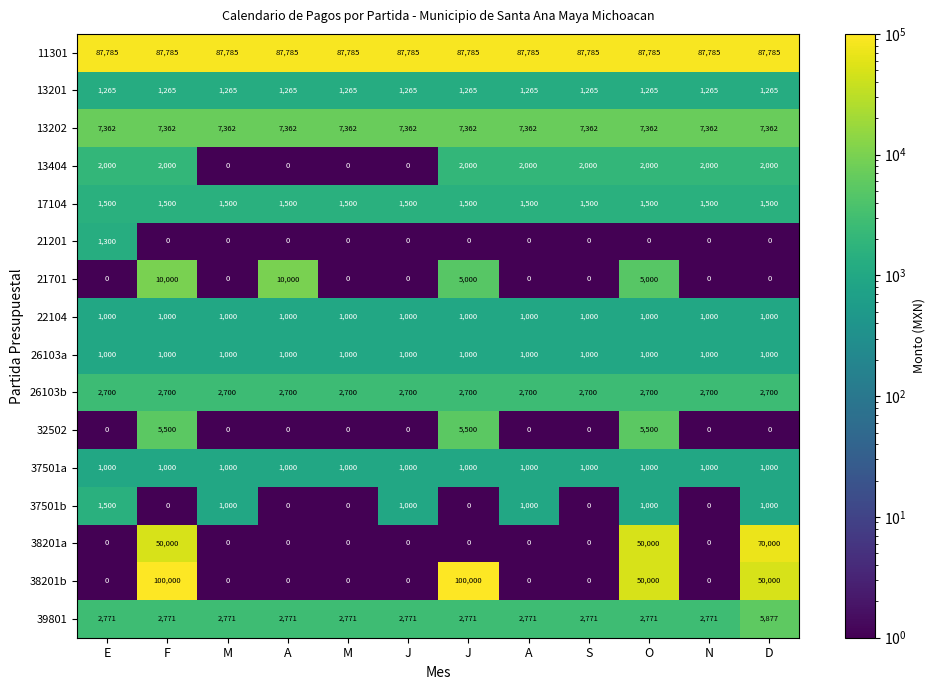

At D, list the series in order from smallest to largest.

21201, 21701, 32502, 22104, 26103a, 37501a, 37501b, 13201, 17104, 13404, 26103b, 39801, 13202, 38201b, 38201a, 11301